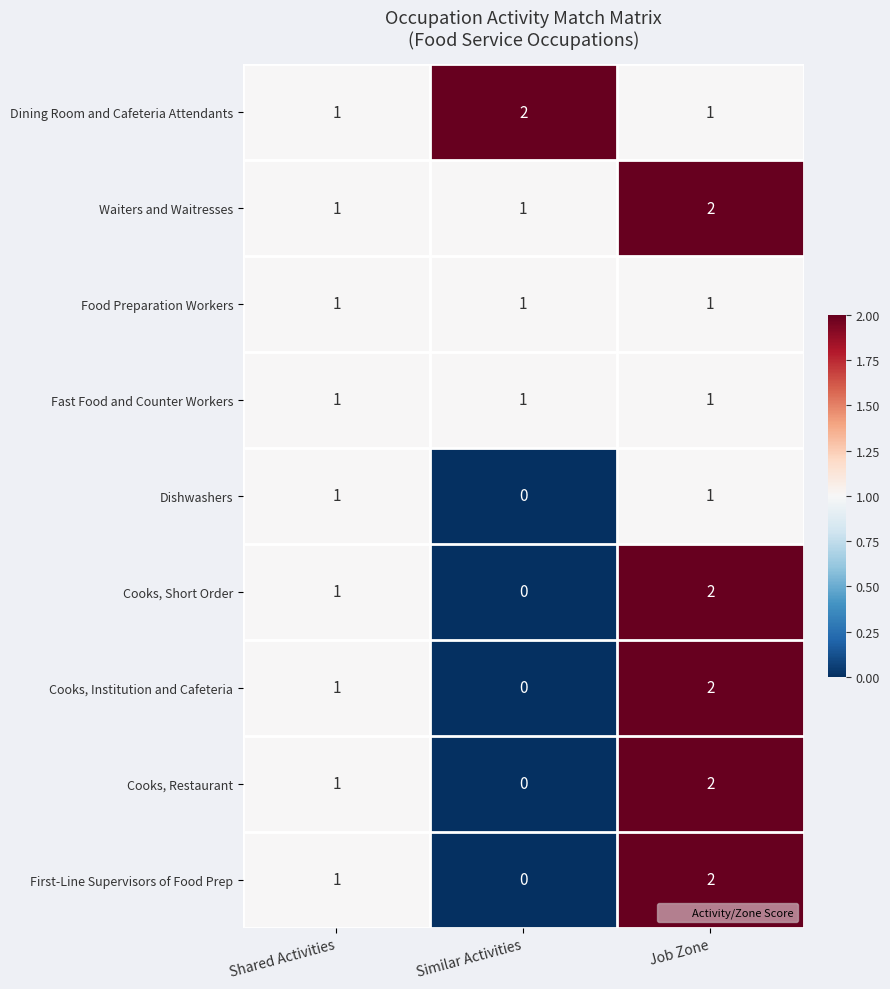

How many values in the Waiters and Waitresses series exceed 1?

1